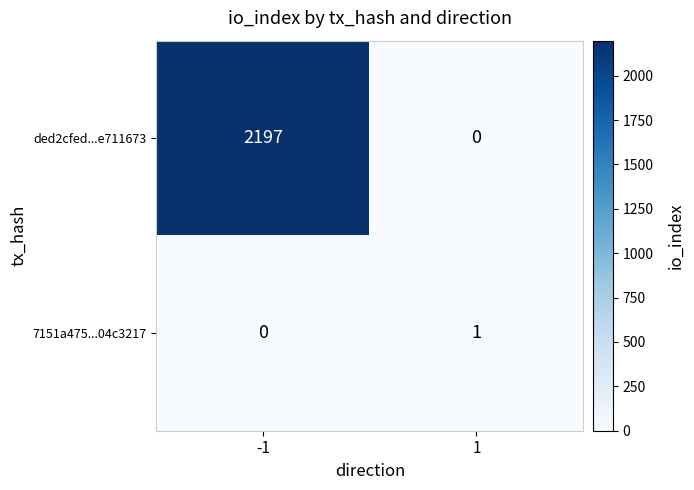

Which series has the largest total across all categories?

ded2cfed...e711673